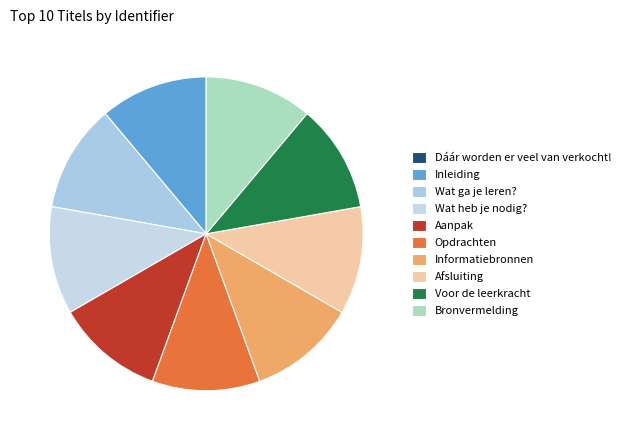

To the nearest percent, what is the difference between the largest and smallest slice percentages?

11%